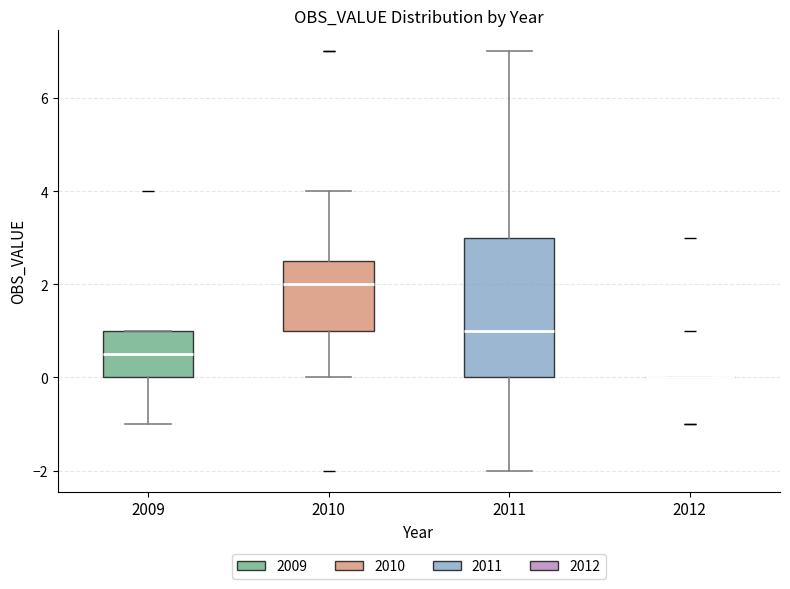

Reading left to right, read every box against the y-axis: the position of its median line, the range the box covers, and the ends of its whiskers. The values are not printed on the chart, so give them approximately, as read against the axis.

2009: median 0.6, box 0.0 to 1.0, whiskers -1.0 to 1.0
2010: median 2.0, box 1.0 to 2.6, whiskers 0.0 to 4.0
2011: median 1.0, box 0.0 to 3.0, whiskers -2.0 to 7.0
2012: box collapsed to a line at 0.0, whiskers 0.0 to 0.0